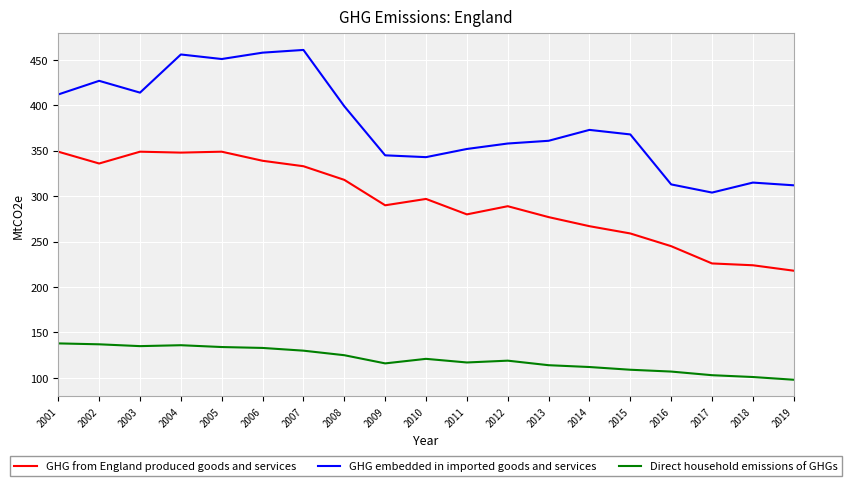

What is the sum of all GHG embedded in imported goods and services values?

7222